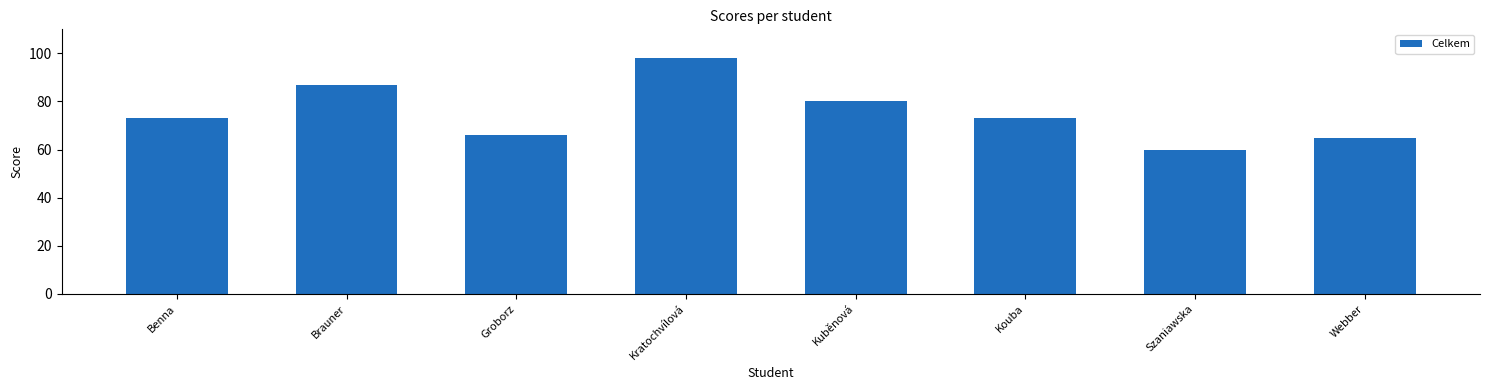

What is the average value?

75